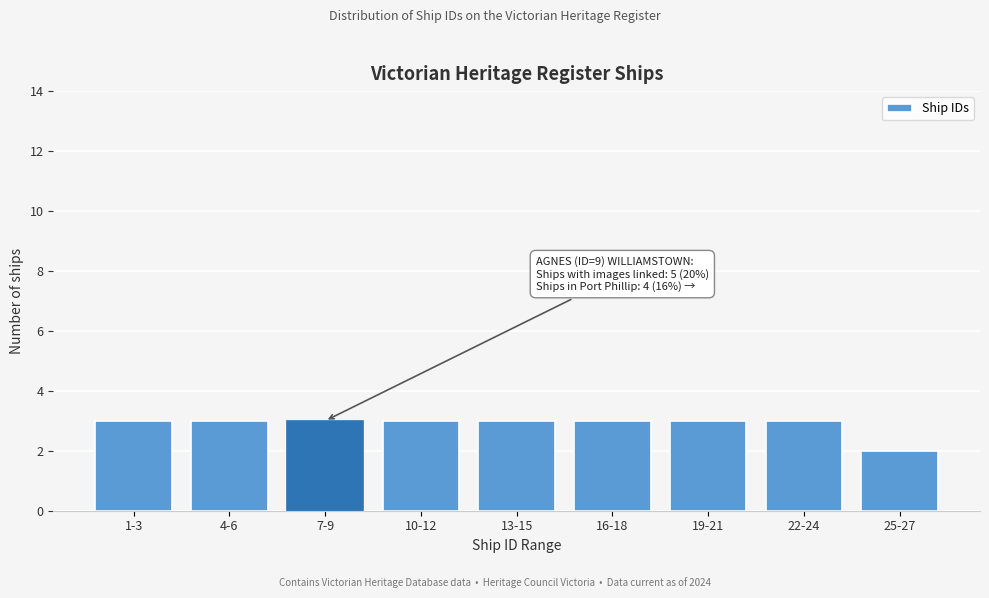

Reading left to right, extract all data points from this chart.

3	3	3	3	3	3	3	3	2